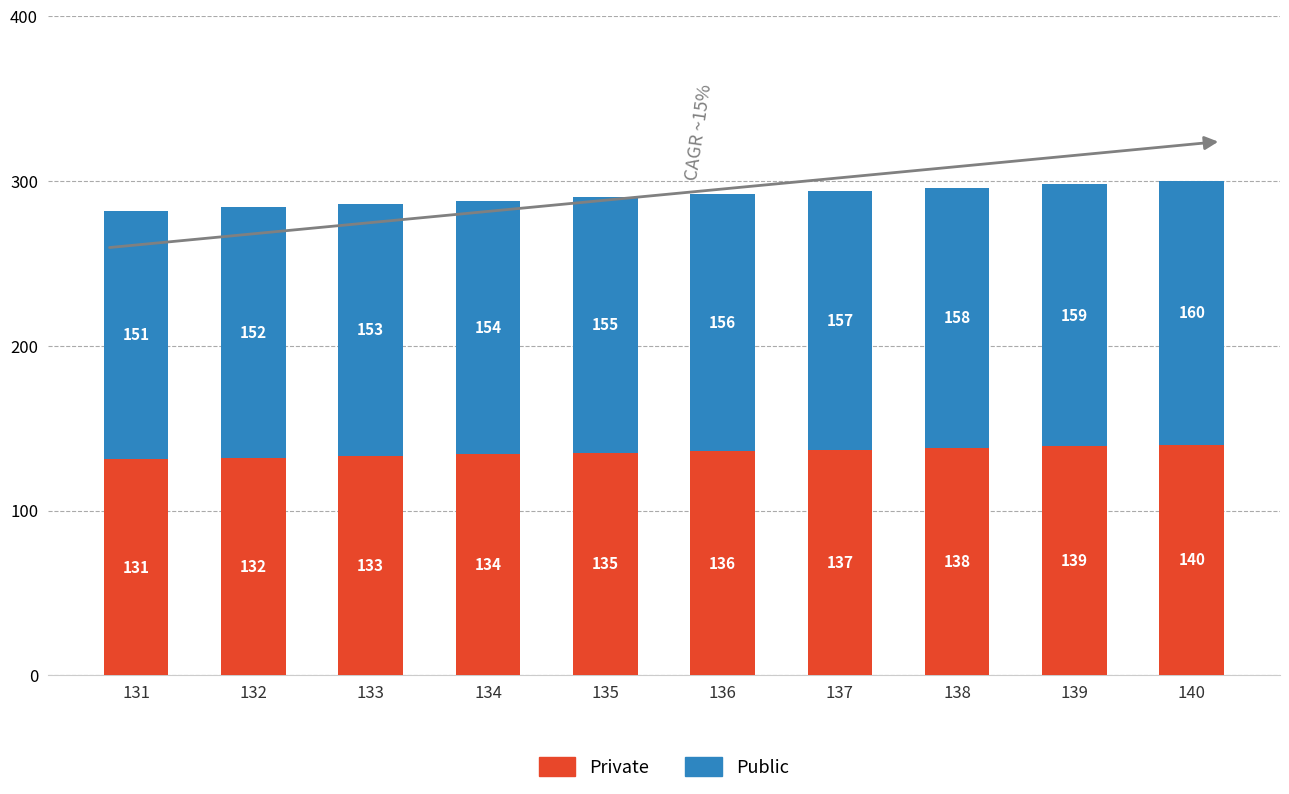

Reading left to right, what are the values for Private?

131	132	133	134	135	136	137	138	139	140